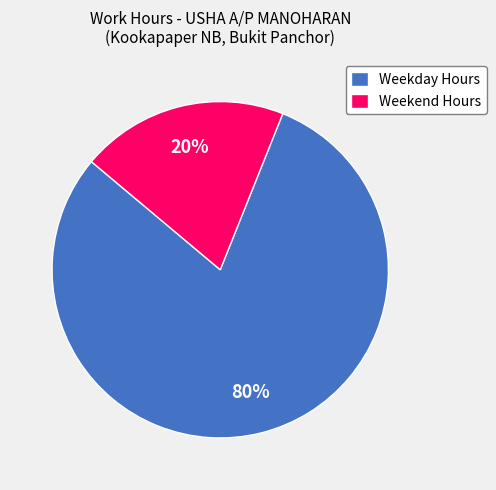

Combined, do Weekend Hours and Weekday Hours account for over 50%?

Yes